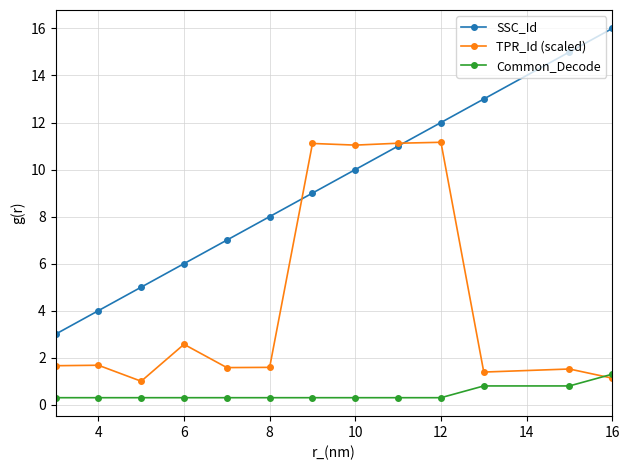

What is the lowest value of the Common_Decode series?

0.3